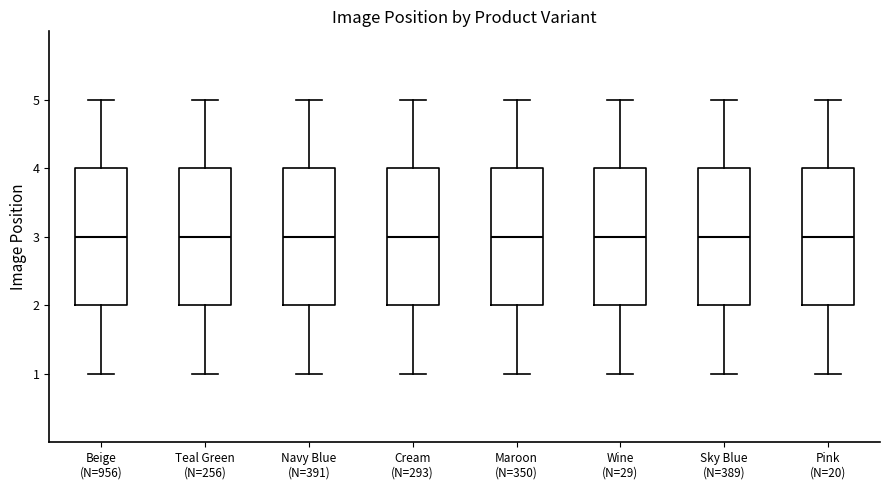

Reading left to right, read every box against the y-axis: the position of its median line, the range the box covers, and the ends of its whiskers. The values are not printed on the chart, so give them approximately, as read against the axis.

Beige (N=956): median 3, box 2 to 4, whiskers 1 to 5
Teal Green (N=256): median 3, box 2 to 4, whiskers 1 to 5
Navy Blue (N=391): median 3, box 2 to 4, whiskers 1 to 5
Cream (N=293): median 3, box 2 to 4, whiskers 1 to 5
Maroon (N=350): median 3, box 2 to 4, whiskers 1 to 5
Wine (N=29): median 3, box 2 to 4, whiskers 1 to 5
Sky Blue (N=389): median 3, box 2 to 4, whiskers 1 to 5
Pink (N=20): median 3, box 2 to 4, whiskers 1 to 5